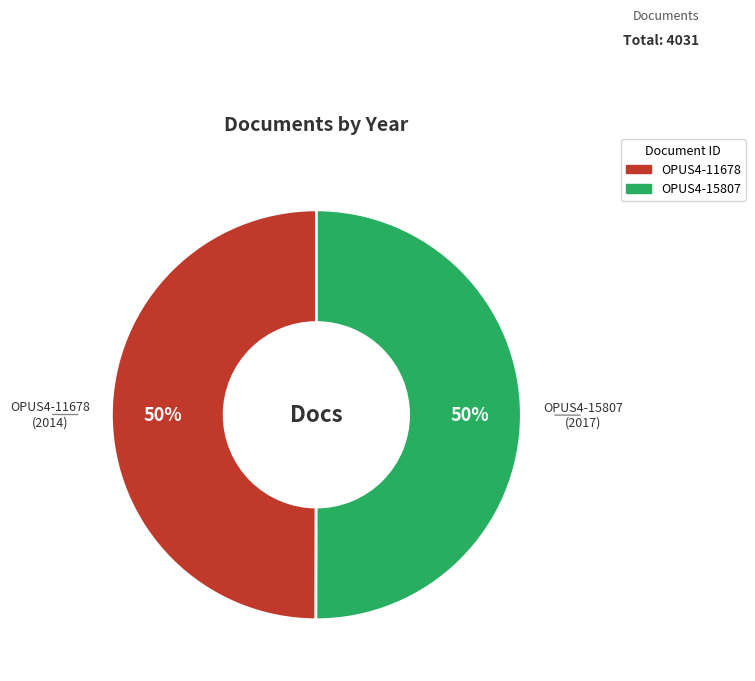

Combined, do OPUS4-11678 and OPUS4-15807 account for over 50%?

Yes